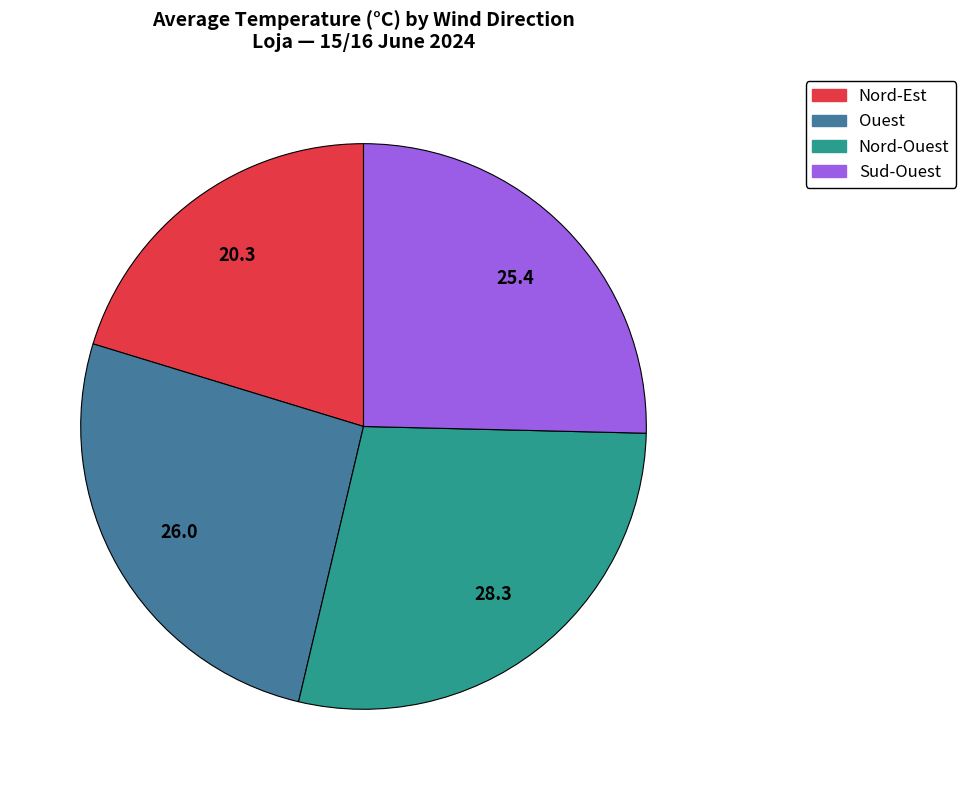

True or false: Nord-Ouest accounts for 28% of the total.

True